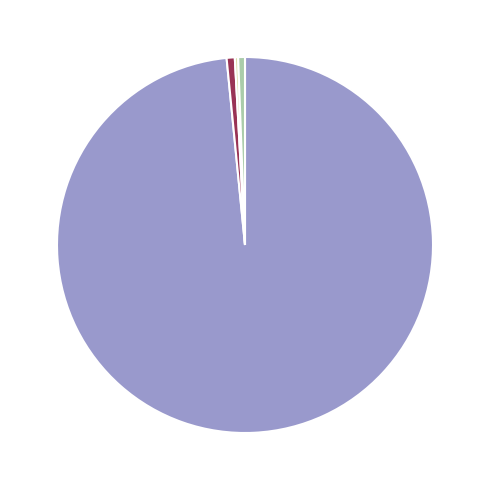

To the nearest percent, what is the average slice percentage?

25%